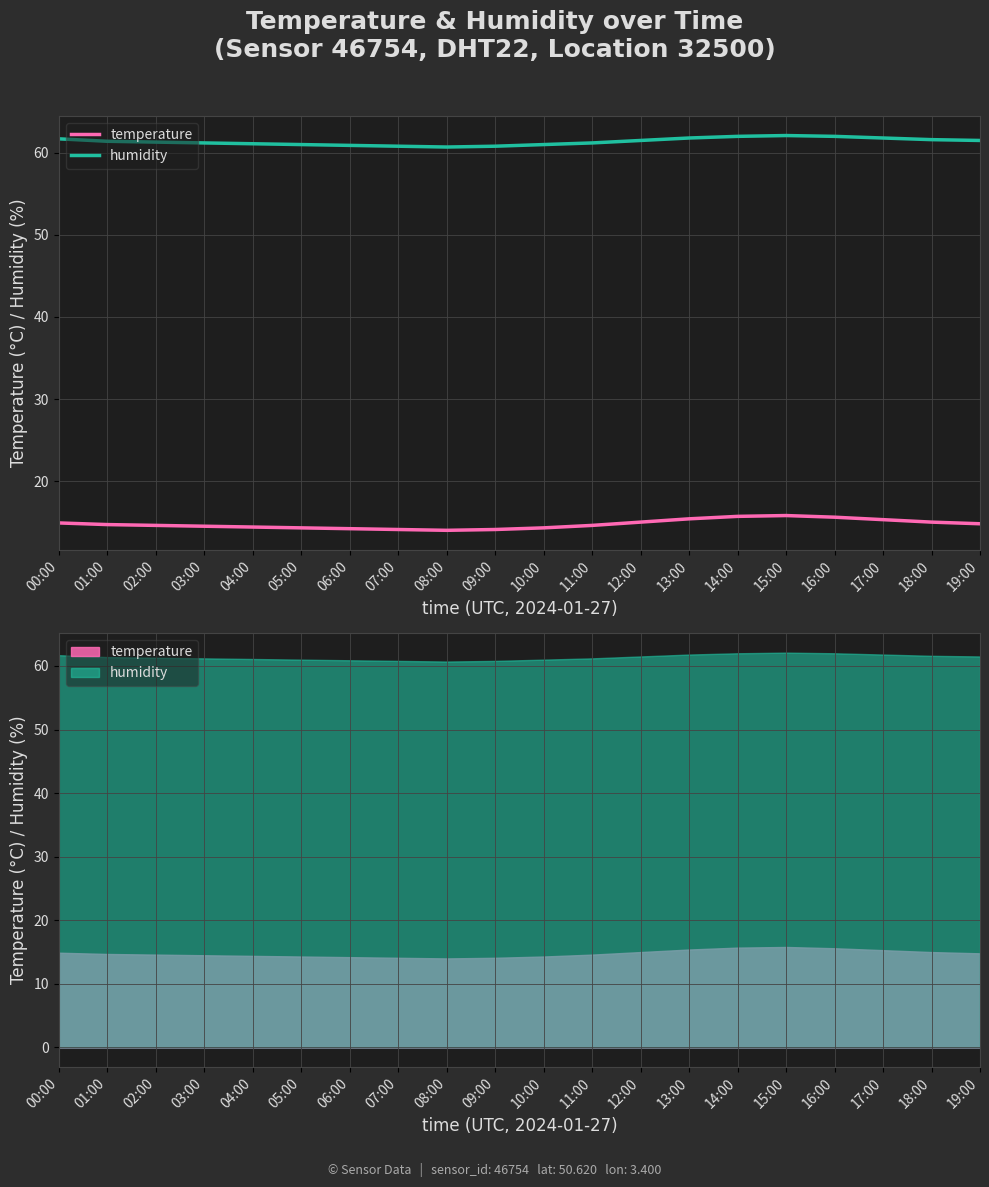

Rank the series by their average value, from lowest to highest.

temperature, humidity